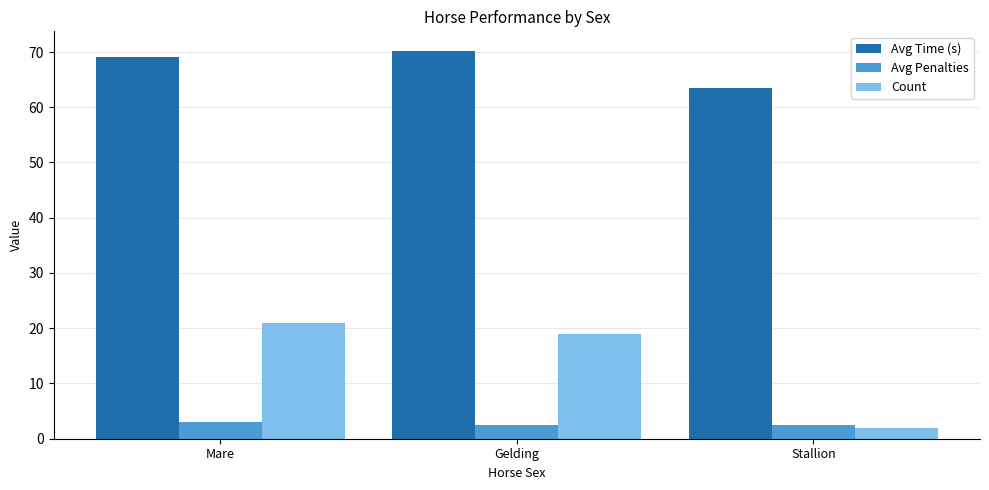

Which series has the largest total across all categories?

Avg Time (s)